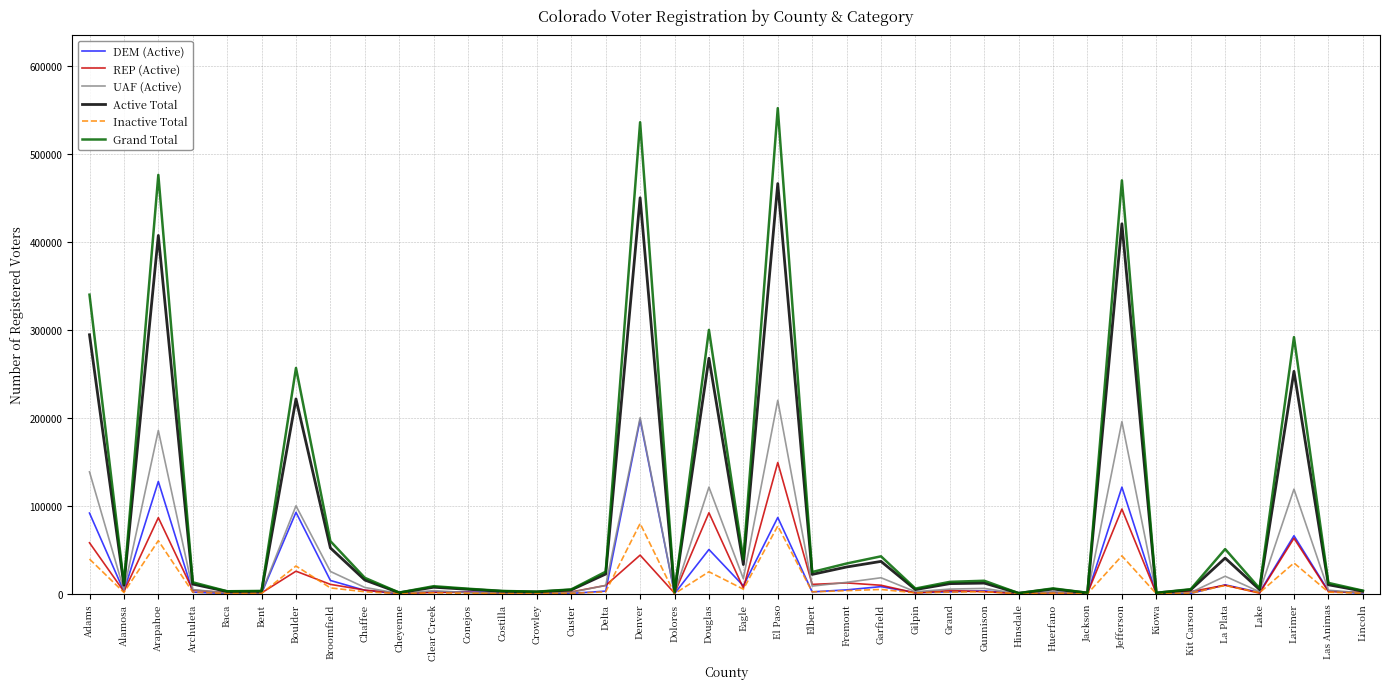

At which label does Grand Total first exceed 13100?

Adams